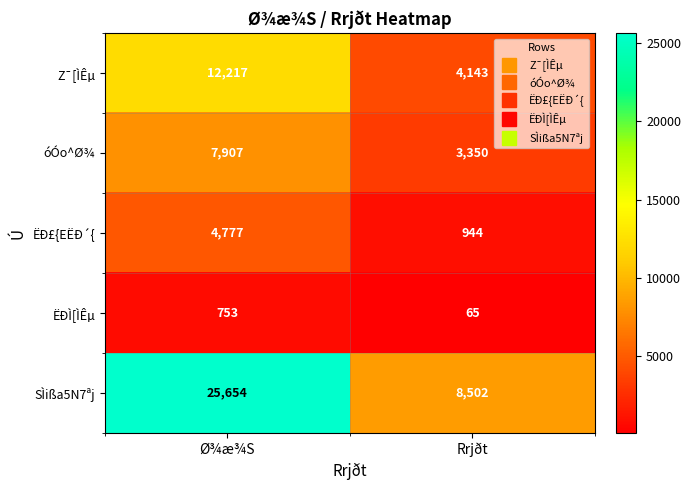

True or false: ËÐ£{EËÐ´{ has a value of 4777 at Ø¾æ¾S.

True